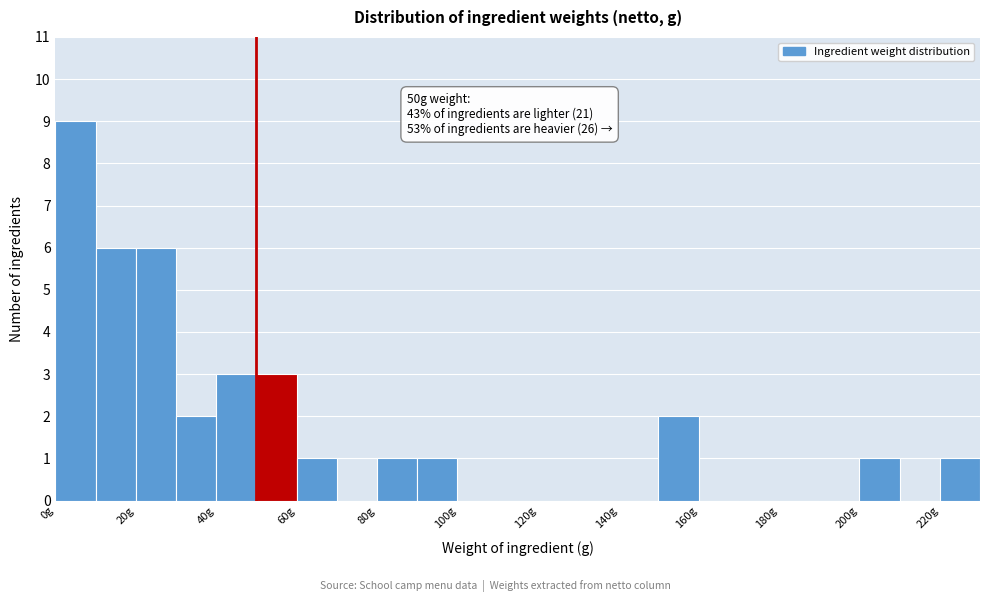

Over which range of the x-axis is the bar tallest?

0 to 10